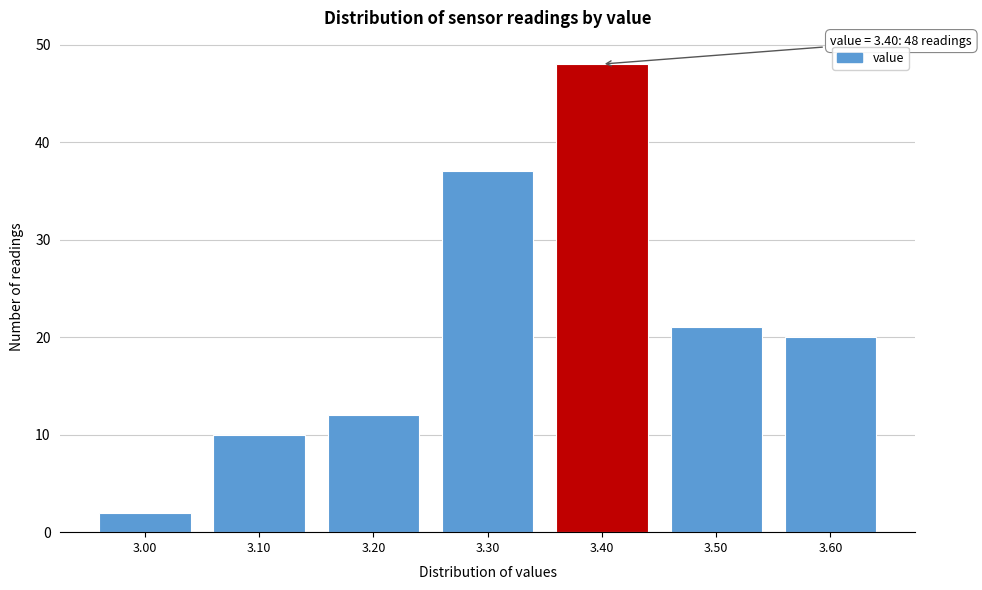

Over which range of the x-axis is the bar tallest?

3.35 to 3.45